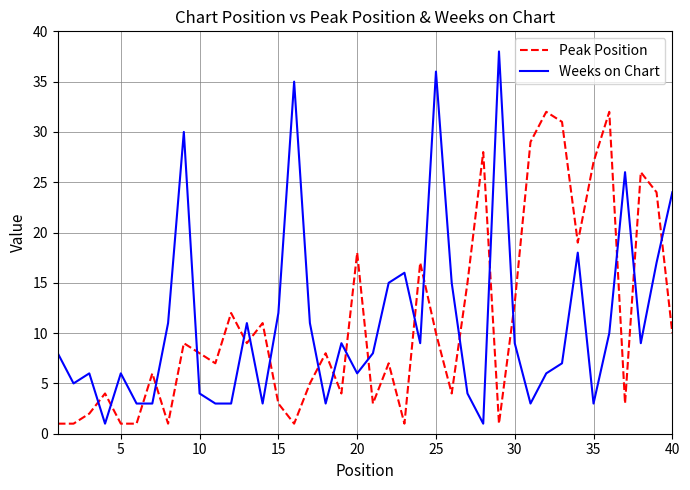

What is the difference between the maximum and minimum values in the Peak Position series?

31